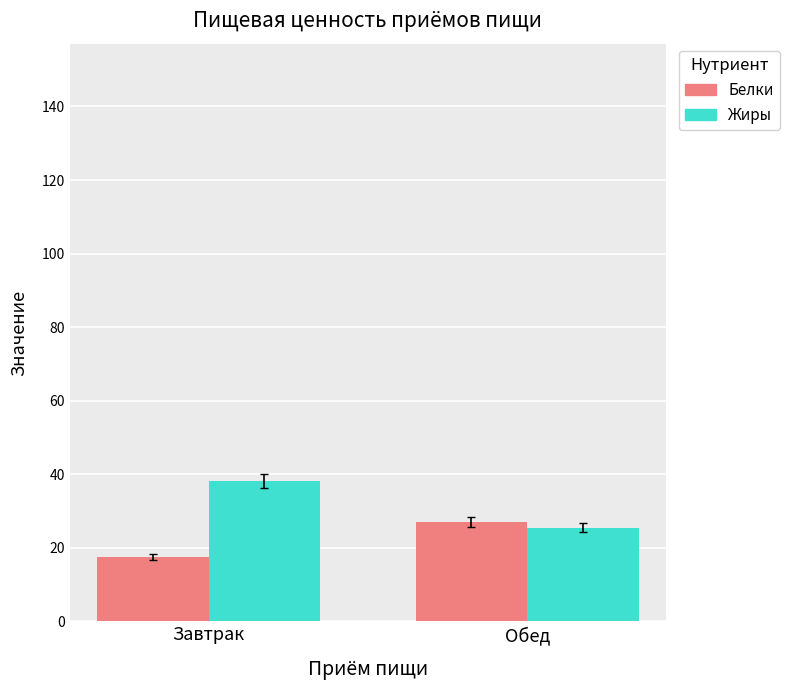

Where does the Белки series first go above 26?

Обед